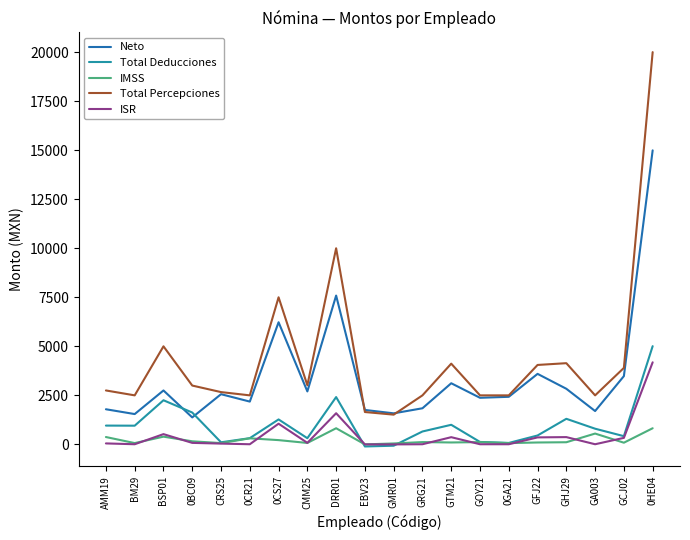

List the series in order of their peak value, lowest first.

IMSS, ISR, Total Deducciones, Neto, Total Percepciones